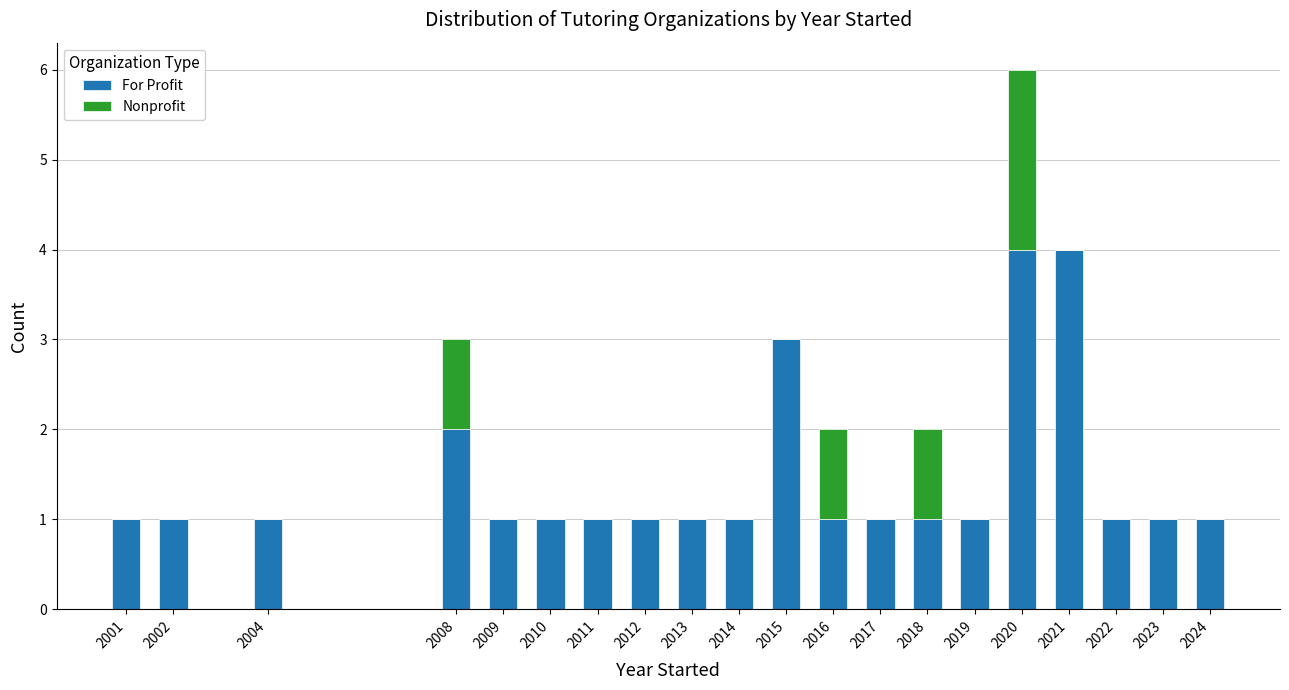

What is the sum of the For Profit values at 2015 and 2024?

4